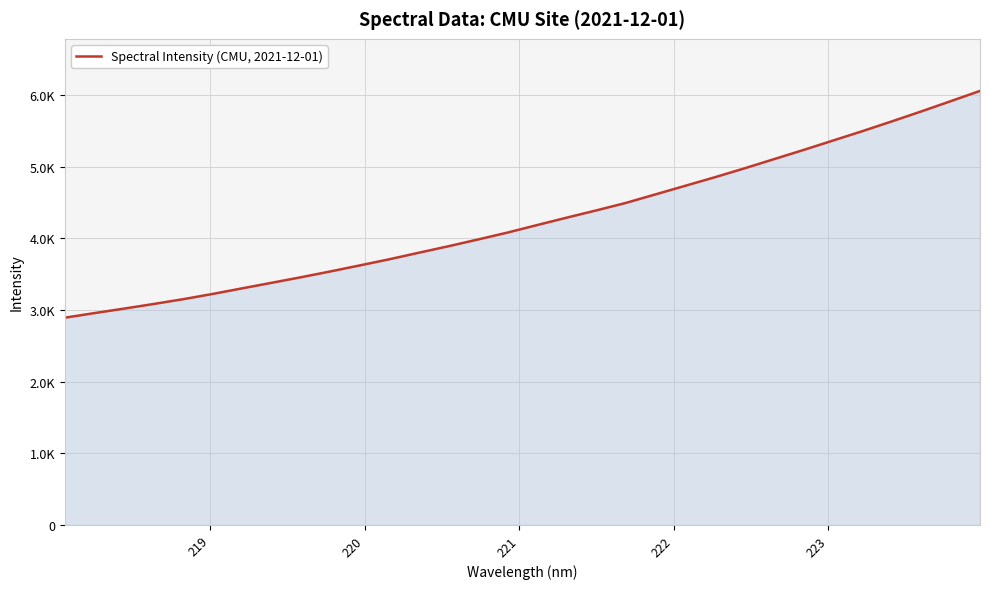

Is this an area chart (filled region under the line)?

Yes